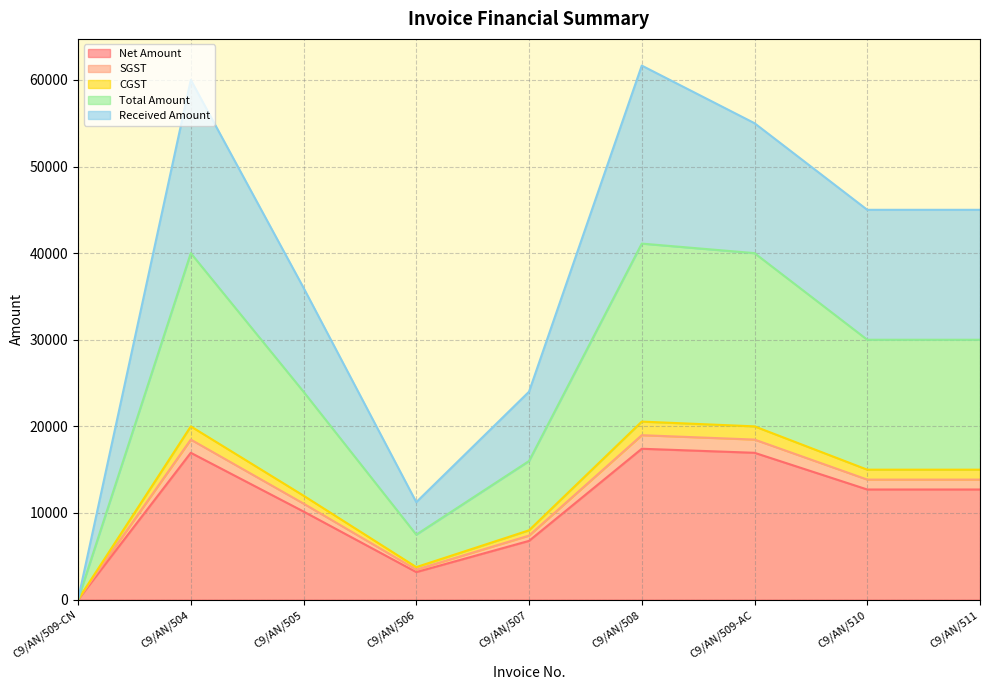

Read the Received Amount value at C9/AN/506.

11250.0